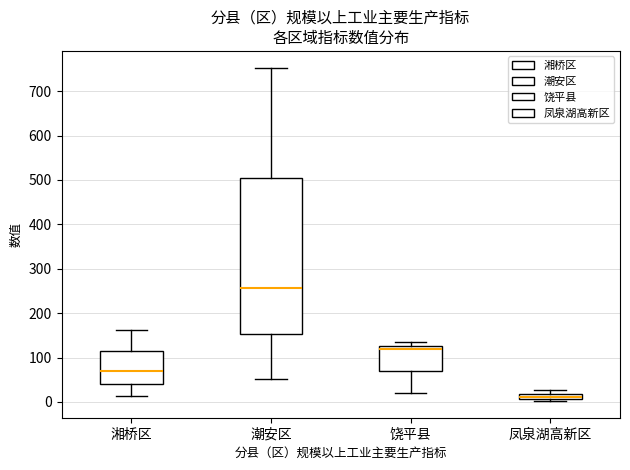

Where is the upper edge of the box for 凤泉湖高新区 on the y-axis? The values are not printed on the chart, so give them approximately, as read against the axis.

20